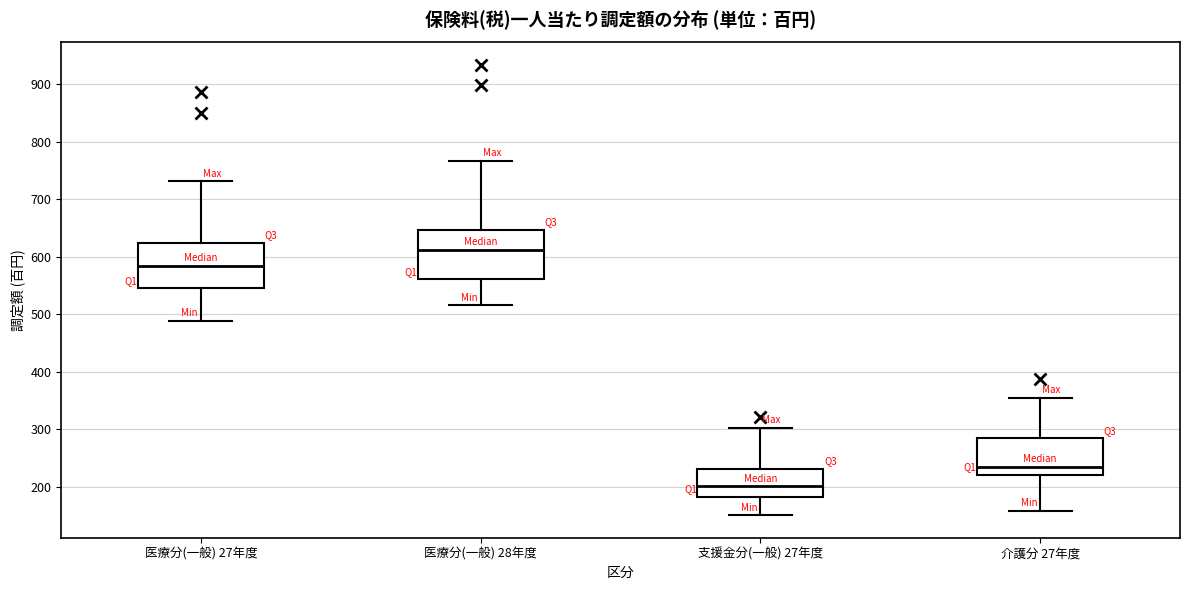

Reading left to right, read every box against the y-axis: the position of its median line, the range the box covers, and the ends of its whiskers. The values are not printed on the chart, so give them approximately, as read against the axis.

医療分(一般) 27年度: median 580, box 540 to 620, whiskers 490 to 730
医療分(一般) 28年度: median 610, box 560 to 650, whiskers 520 to 770
支援金分(一般) 27年度: median 200, box 180 to 230, whiskers 150 to 300
介護分 27年度: median 240, box 220 to 280, whiskers 160 to 350